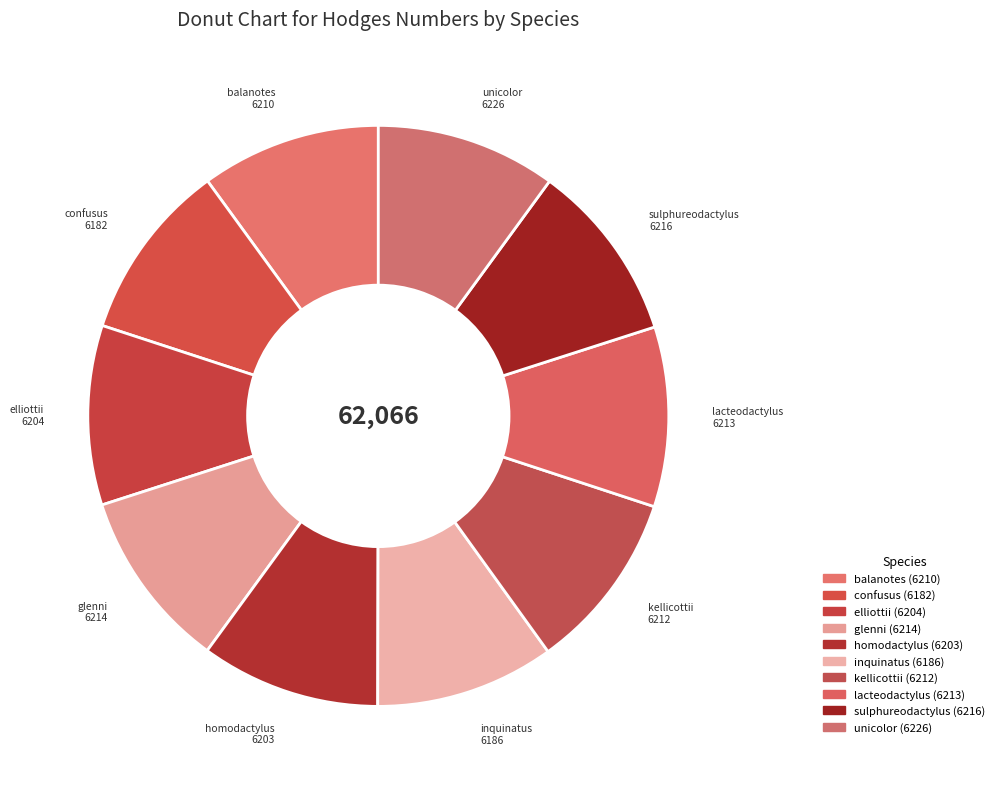

Approximately how many times larger is the value at glenni compared to unicolor?

1.0